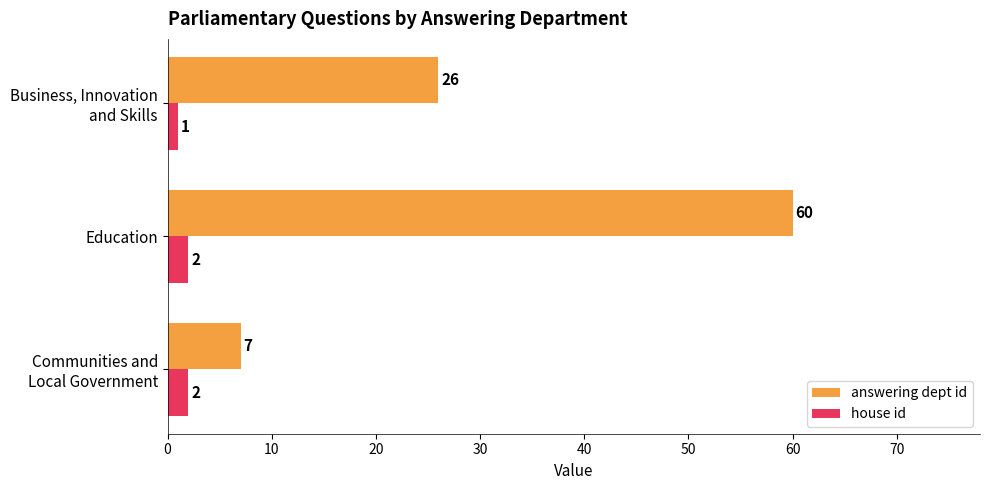

What is the minimum value for house id?

1